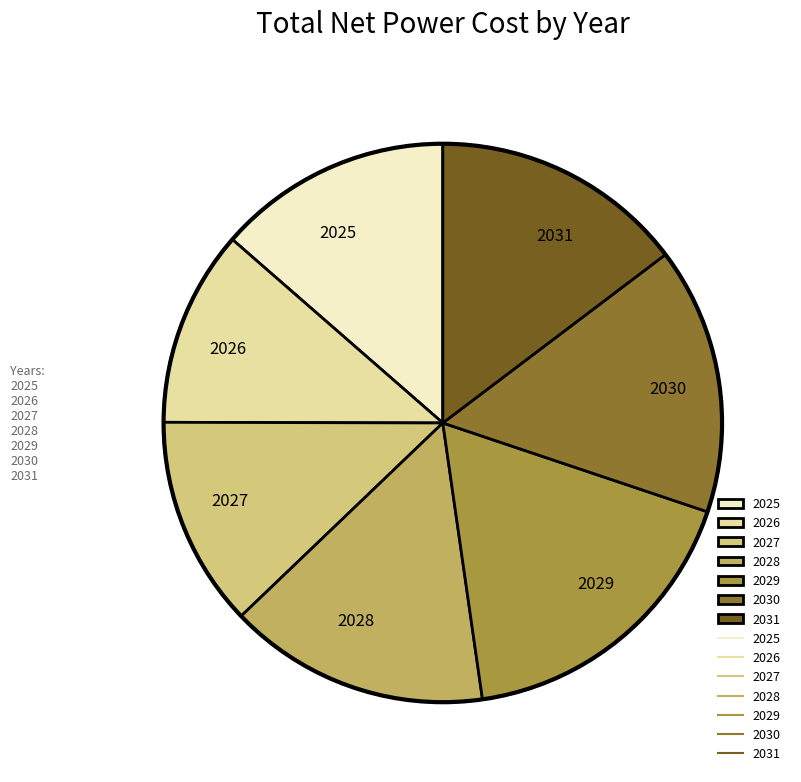

The 2027 slice represents 1% of the pie. True or false?

False